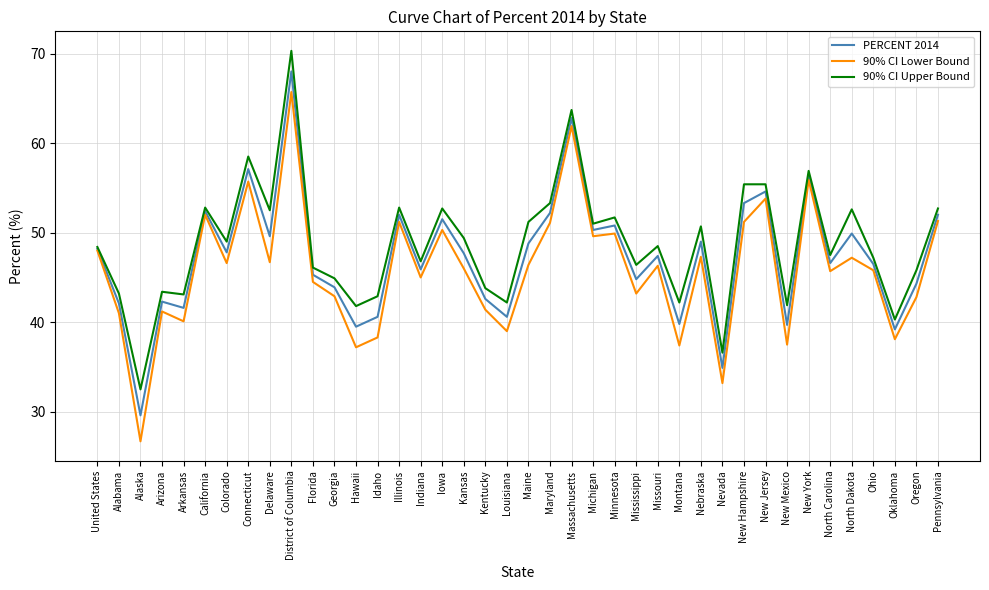

At Louisiana, list the series in order from smallest to largest.

90% CI Lower Bound, PERCENT 2014, 90% CI Upper Bound